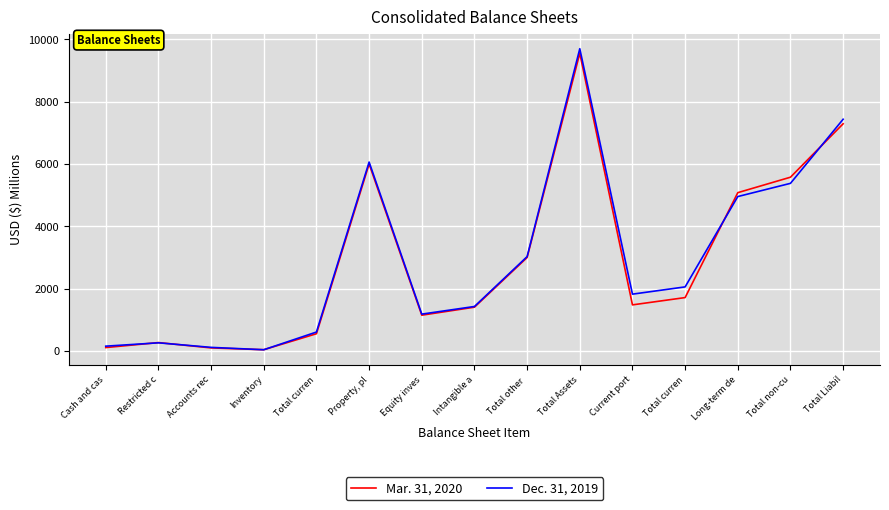

Does the chart have visible grid lines?

Yes